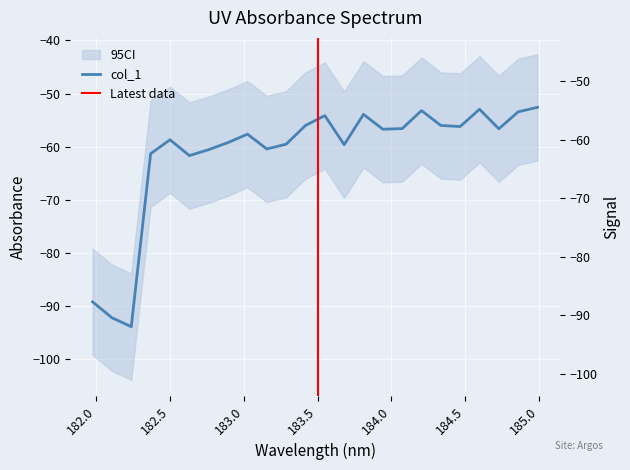

Reading left to right, extract all data points from this chart.

181.9732053322=-89.2	182.1045947288=-92.2	182.2359681898=-93.9	182.3673257152=-61.3	182.498667305=-58.7	182.6299929592=-61.7	182.7613026778=-60.6	182.8925964608=-59.2	183.0238743082=-57.6	183.15513622=-60.4	183.2863821962=-59.5	183.4176122368=-56.0	183.5488263418=-54.1	183.6800245112=-59.6	183.811206745=-53.9	183.9423730432=-56.7	184.0735234058=-56.6	184.2046578328=-53.2	184.3357763242=-56.0	184.46687888=-56.2	184.5979655002=-53.0	184.7290361848=-56.6	184.8600909338=-53.4	184.9911297472=-52.6